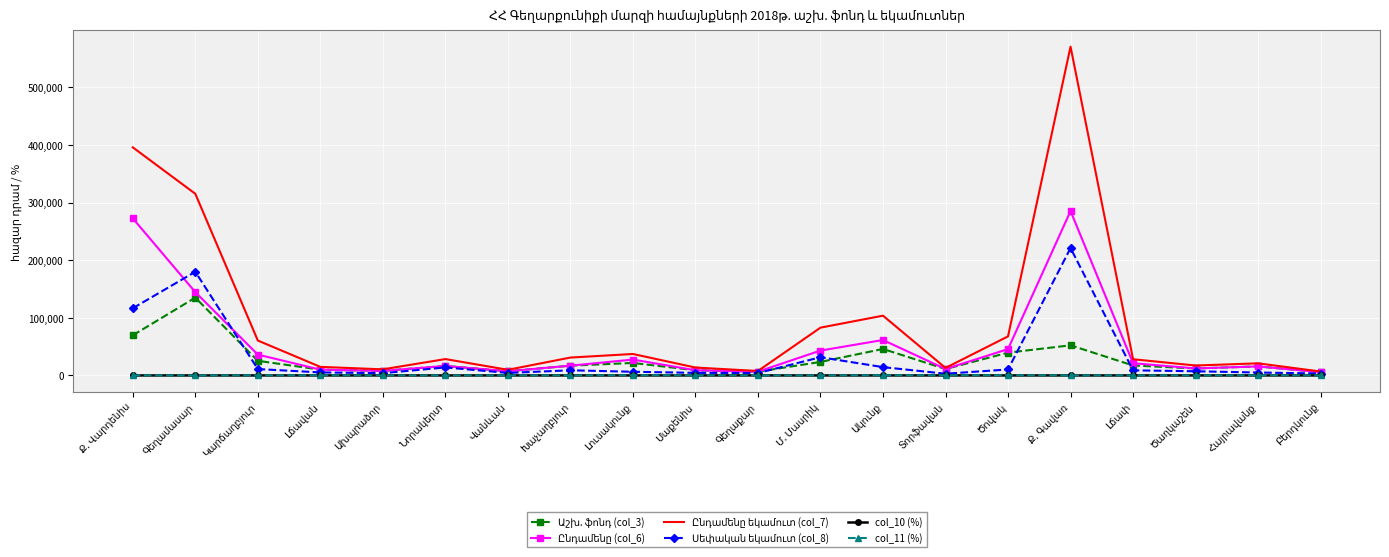

What is the greatest value displayed?

570320.2